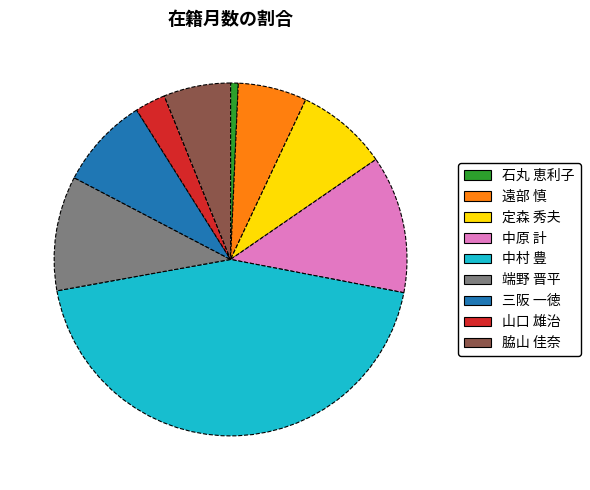

Which category has the smallest portion of the pie?

石丸 恵利子